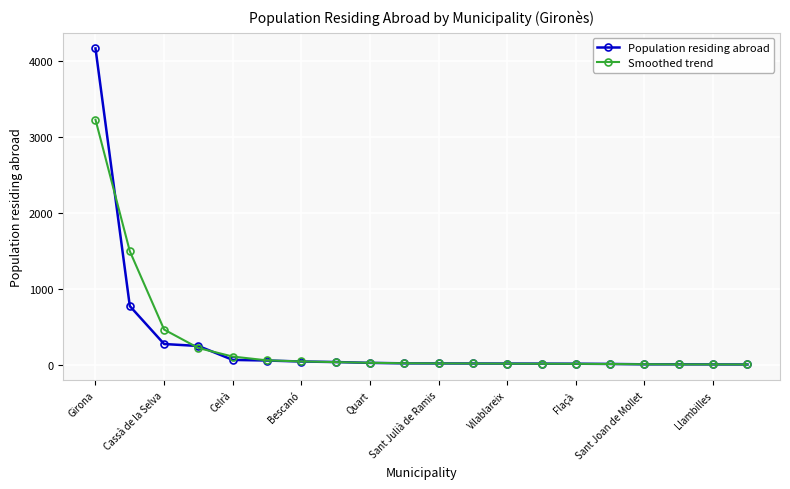

List the series in order of their peak value, highest first.

Population residing abroad, Smoothed trend